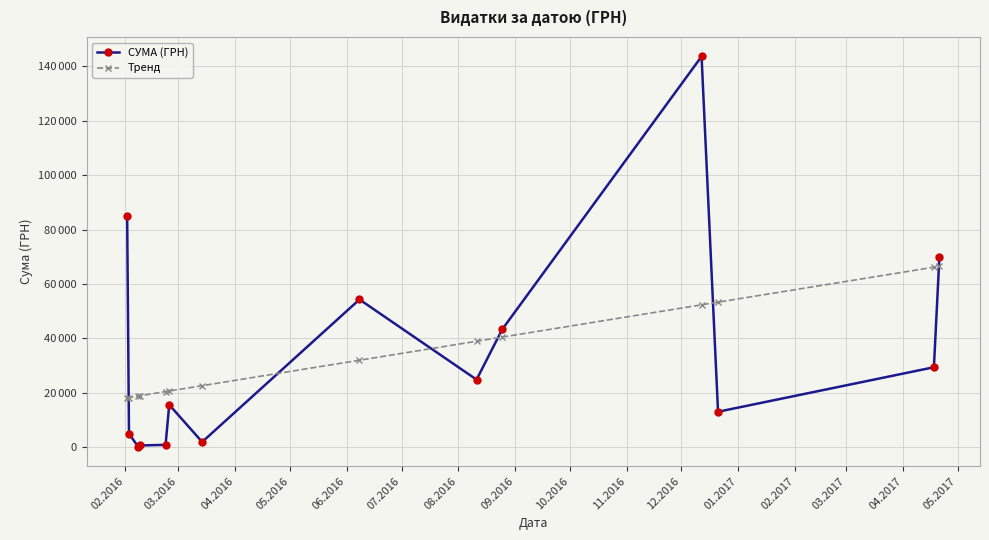

True or false: Тренд and СУМА (ГРН) intersect in this chart.

True